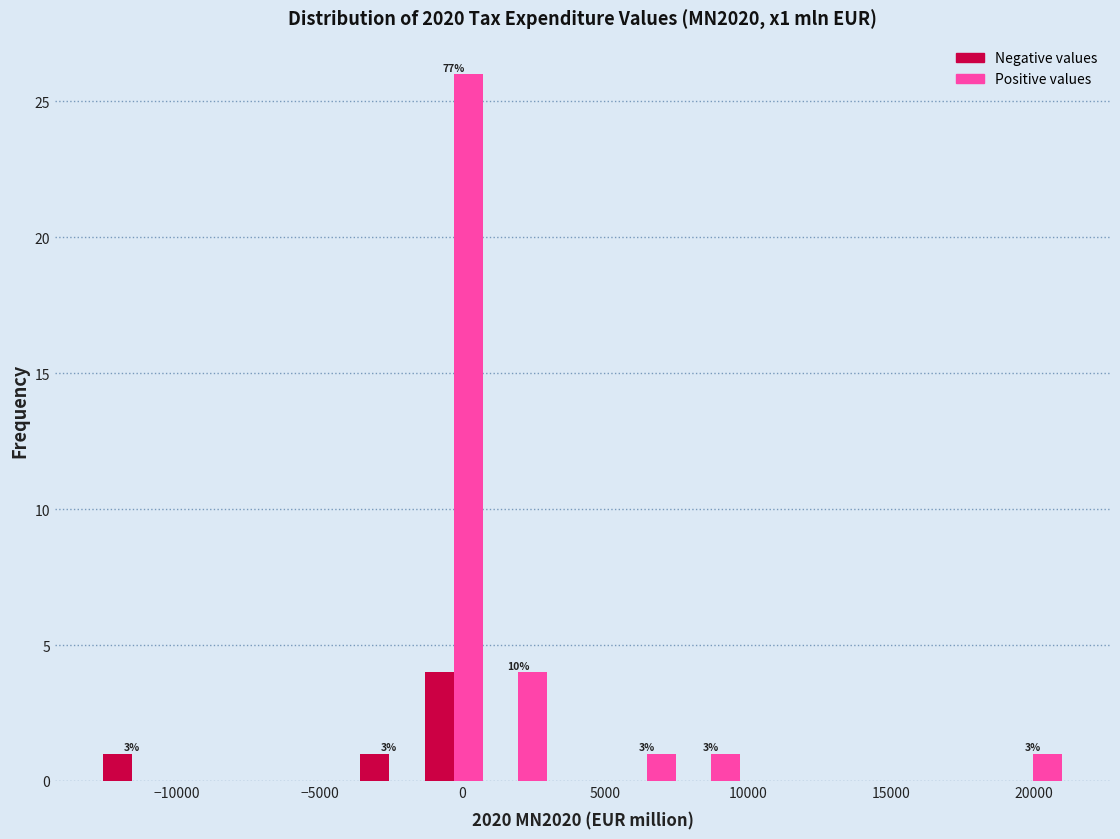

In the Negative values series, which range on the x-axis has the tallest bar?

-1500 to 1000